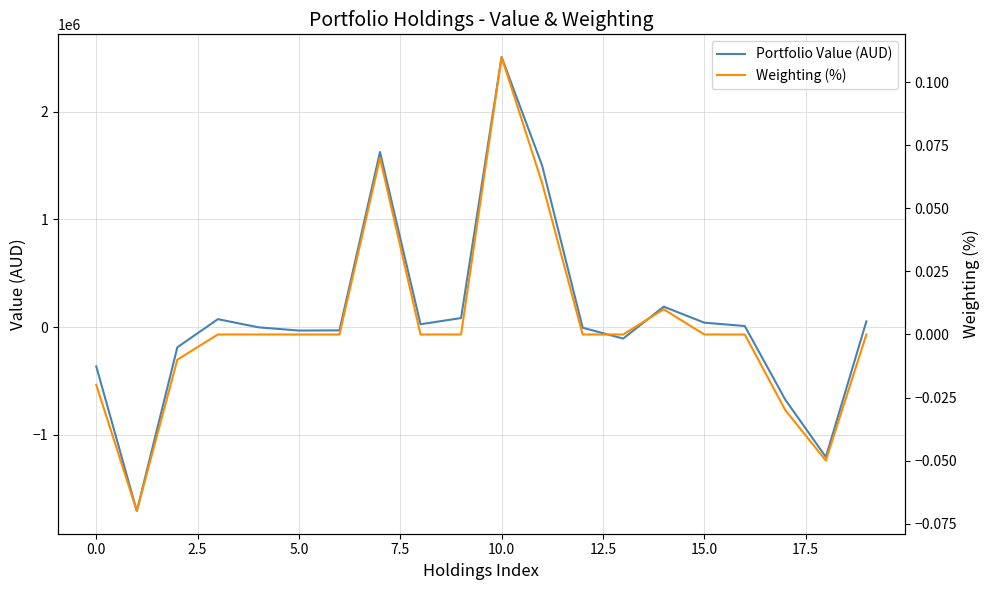

Where is Portfolio Value (AUD) nearest to the value 400140?

14